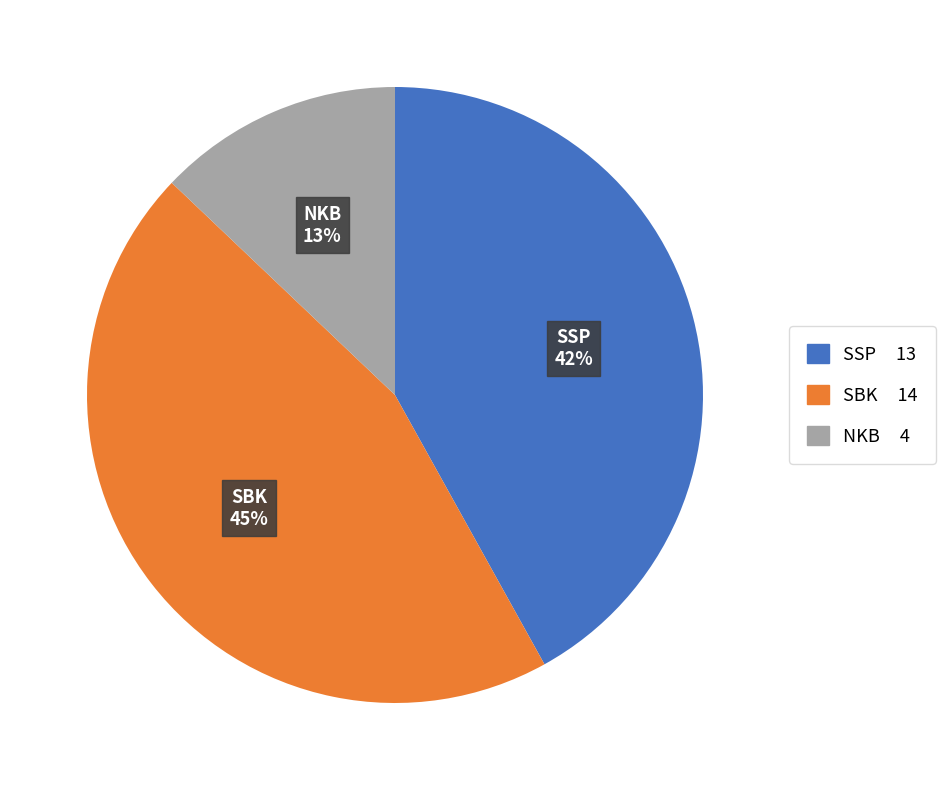

To the nearest percent, what percentage of the pie is SSP?

42%